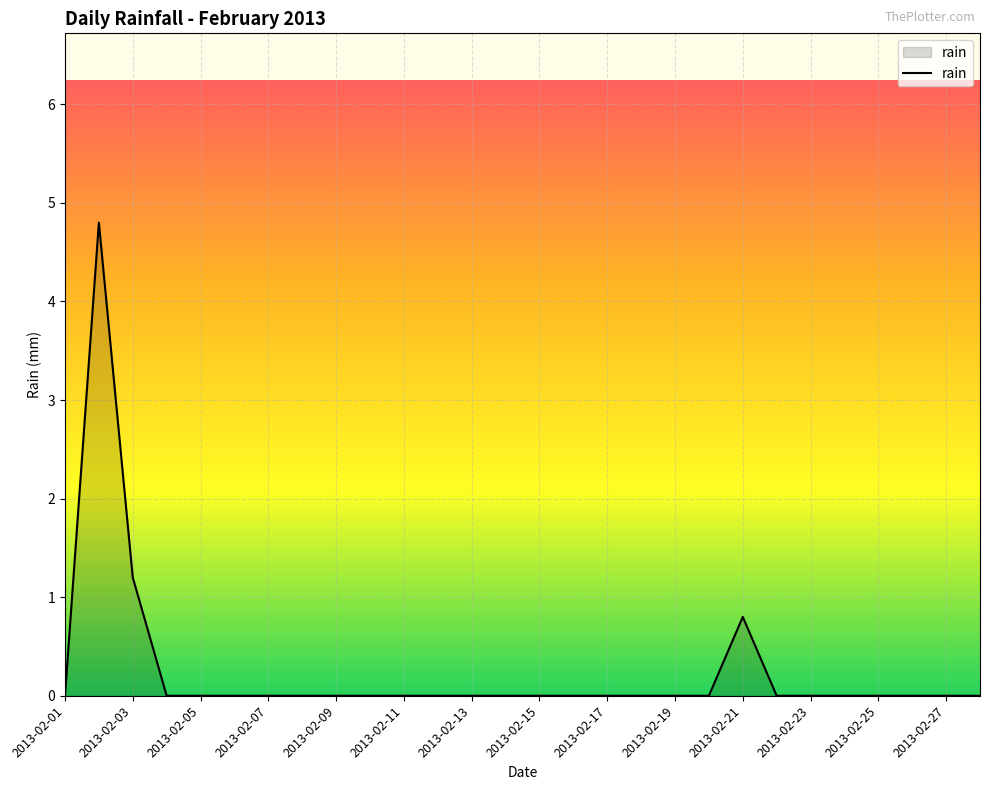

What is the difference between the maximum and minimum values?

4.8